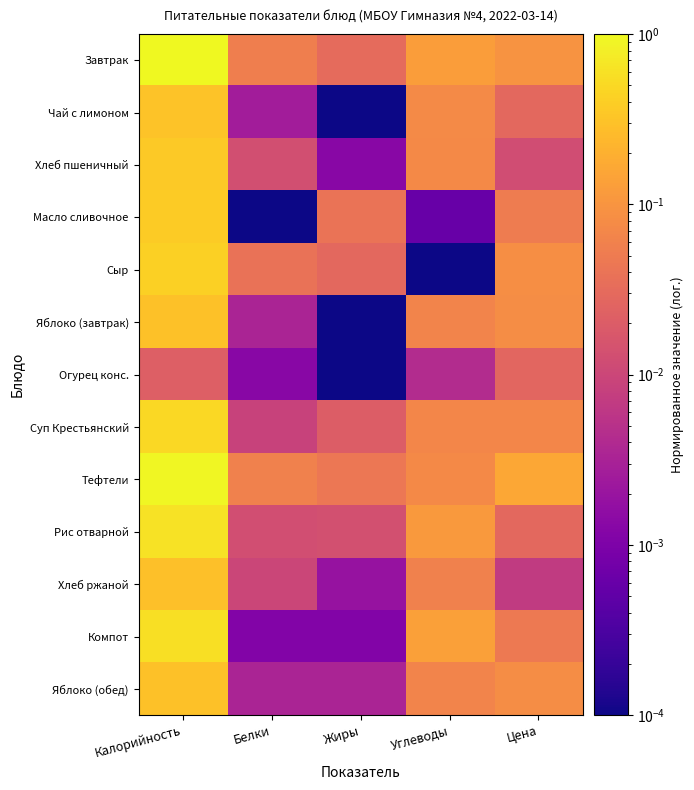

Count the number of categories in the chart.

5